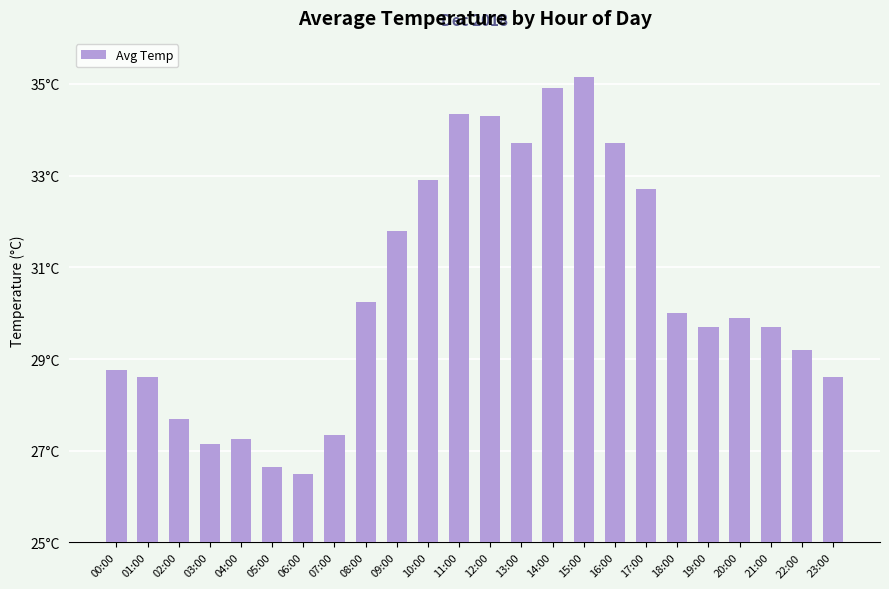

The value at 11:00 is 34.4. True or false?

True